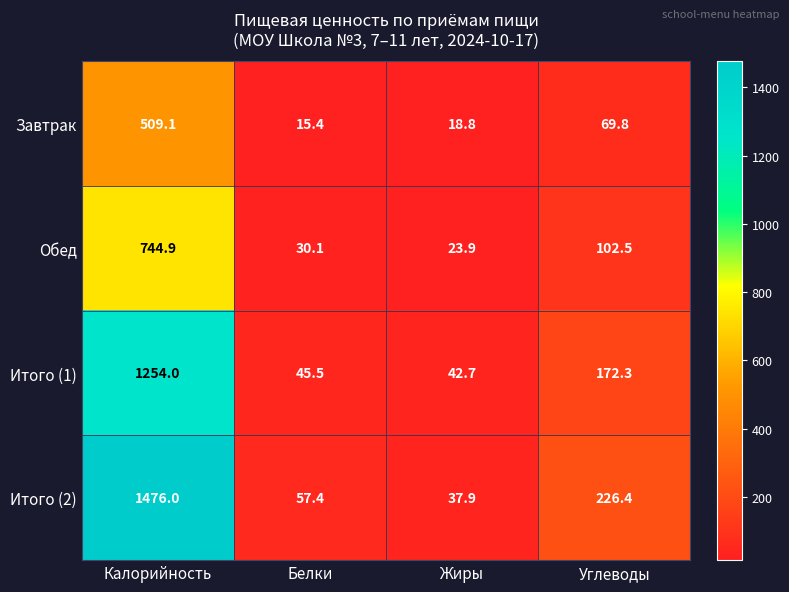

Which series has the largest range (max minus min)?

Итого (2)